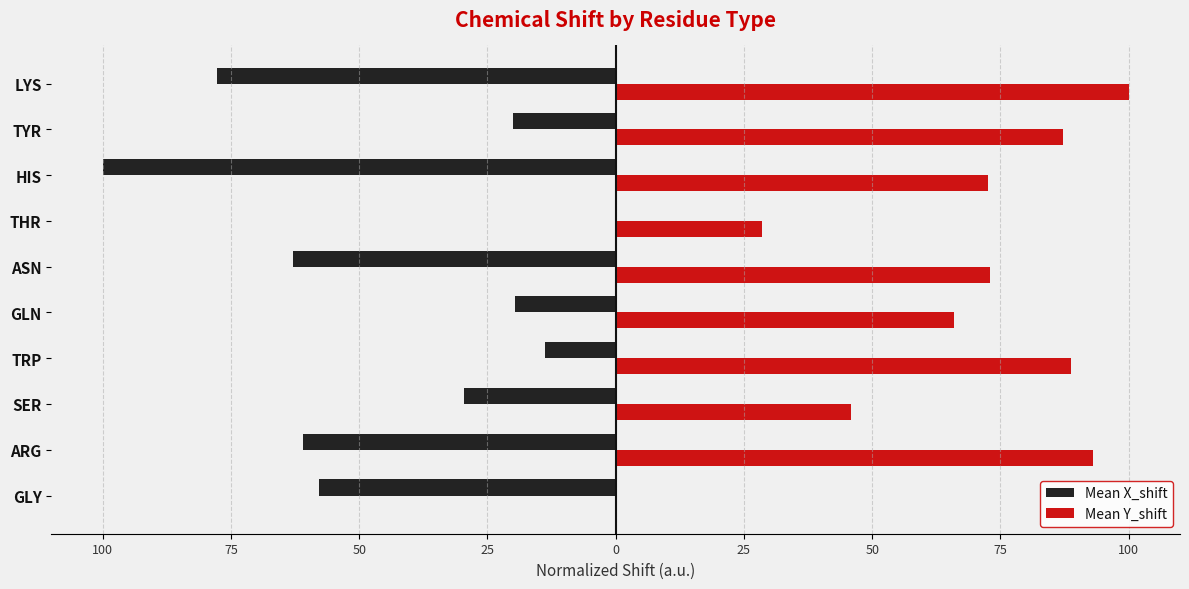

What are all the series names shown in the legend?

Mean X_shift, Mean Y_shift